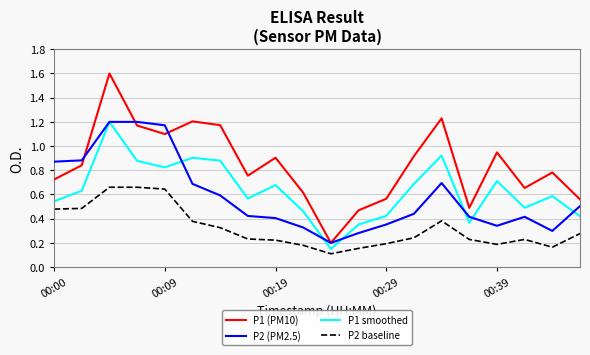

What is the maximum value for P1 (PM10)?

1.6